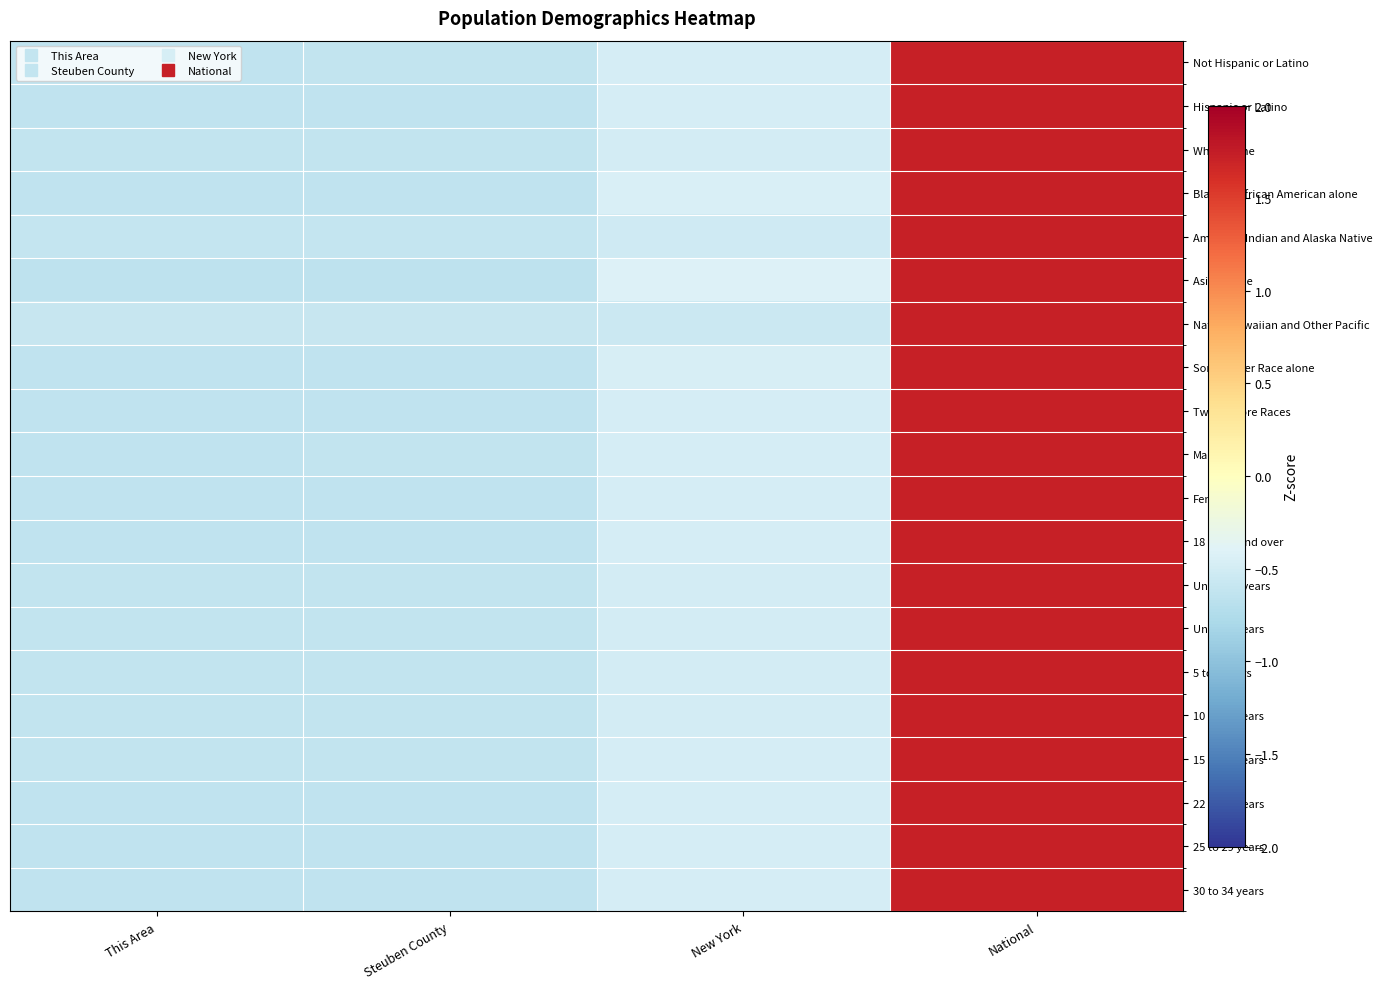

How many series are shown in this chart?

20